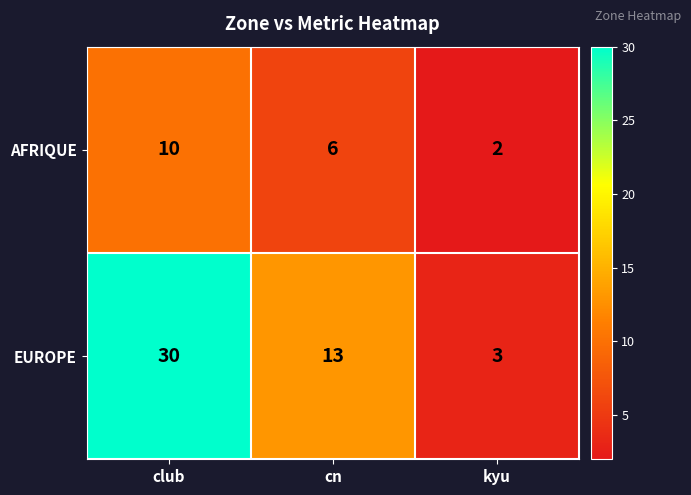

Rank the series by their maximum value, from lowest to highest.

AFRIQUE, EUROPE